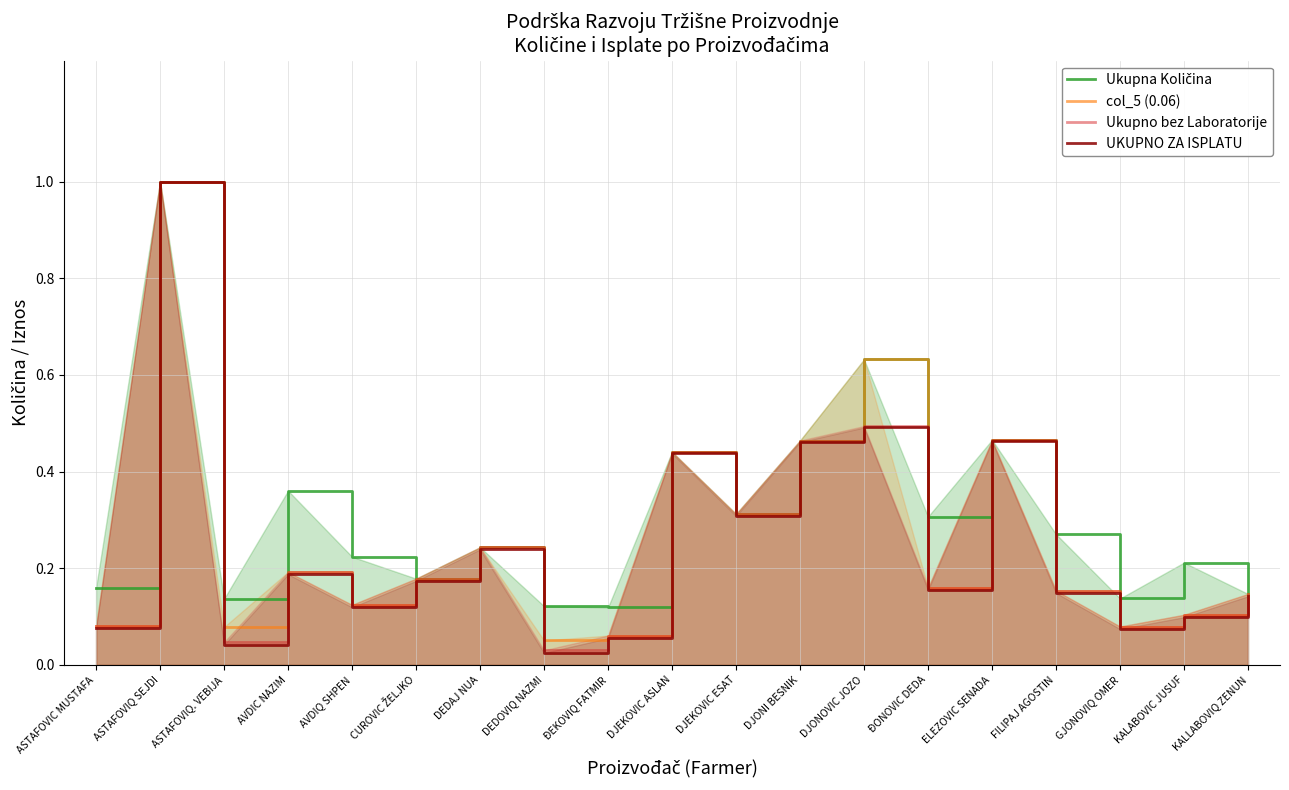

At which category is the sum across all series the highest?

ASTAFOVIQ SEJDI